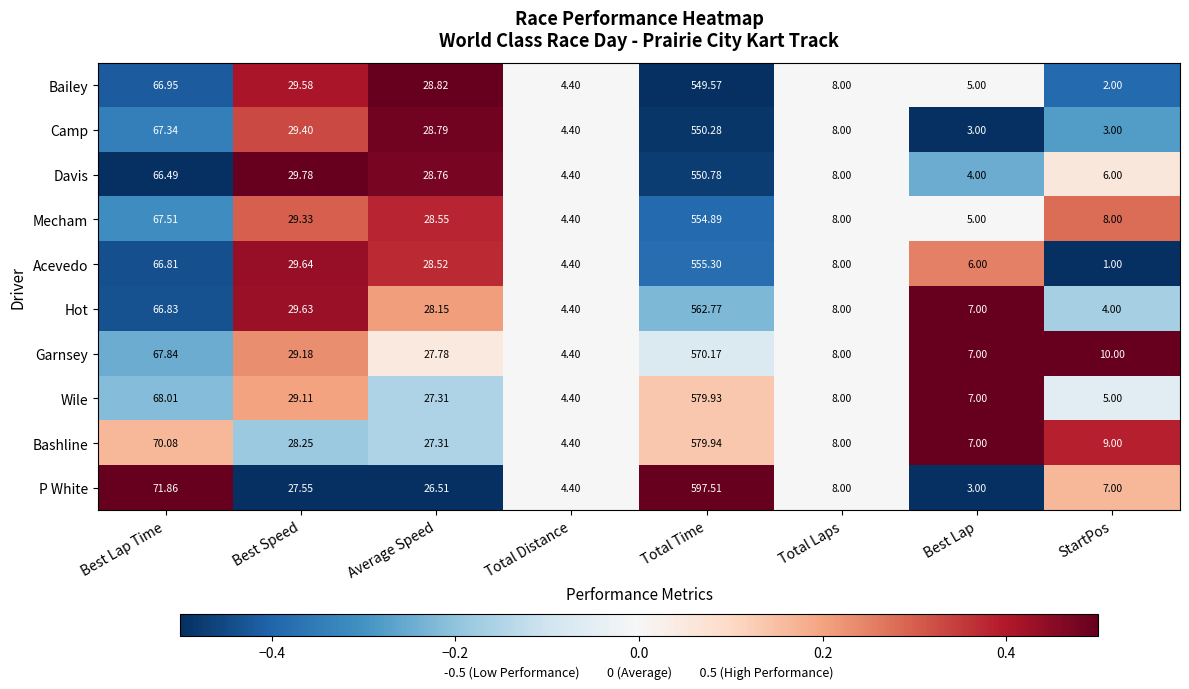

At which label does Camp first exceed 28?

Best Lap Time